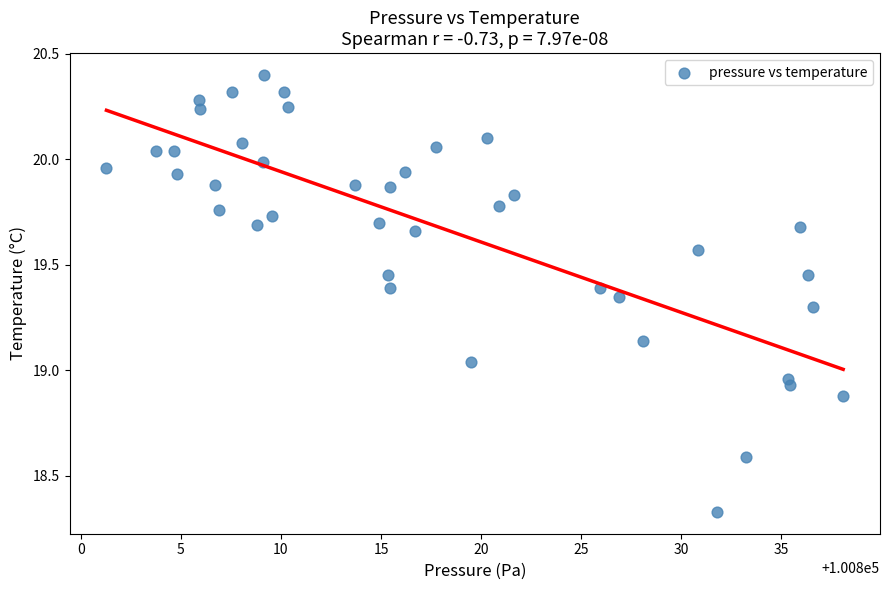

What is the range of Y values (max minus min)?

2.1